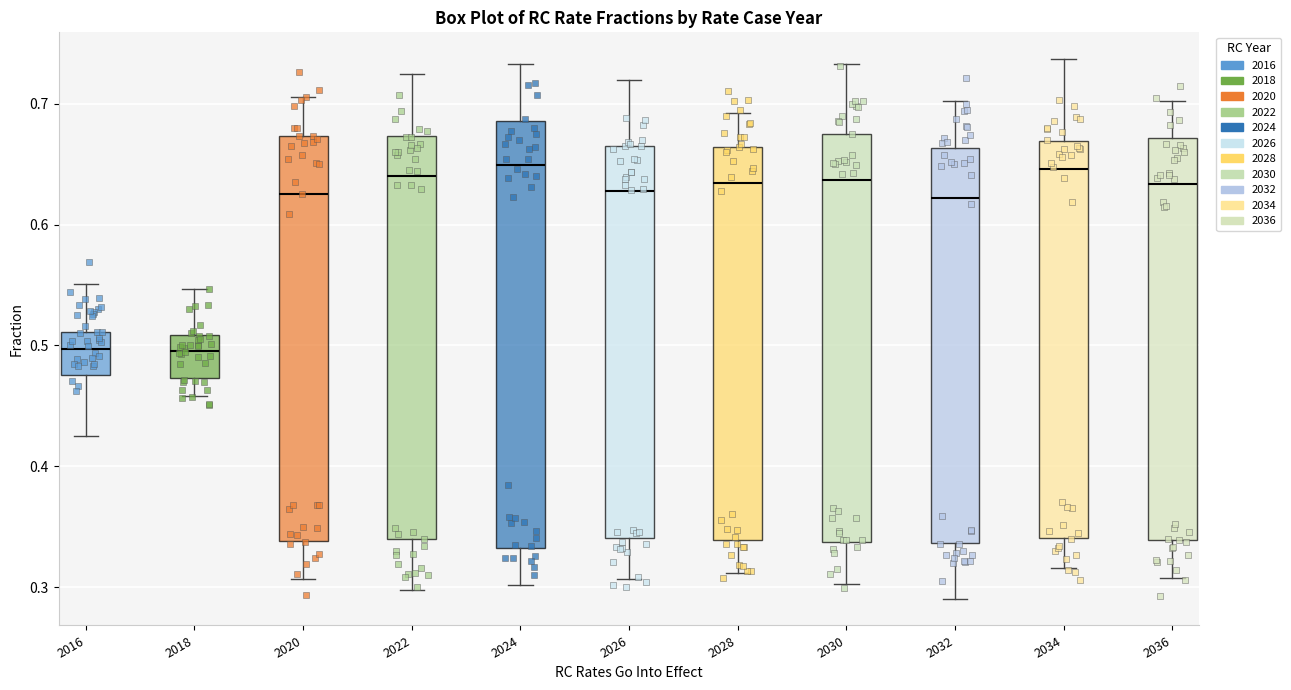

Where does the median line of the box at x = 2016 sit on the y-axis? The values are not printed on the chart, so give them approximately, as read against the axis.

0.50